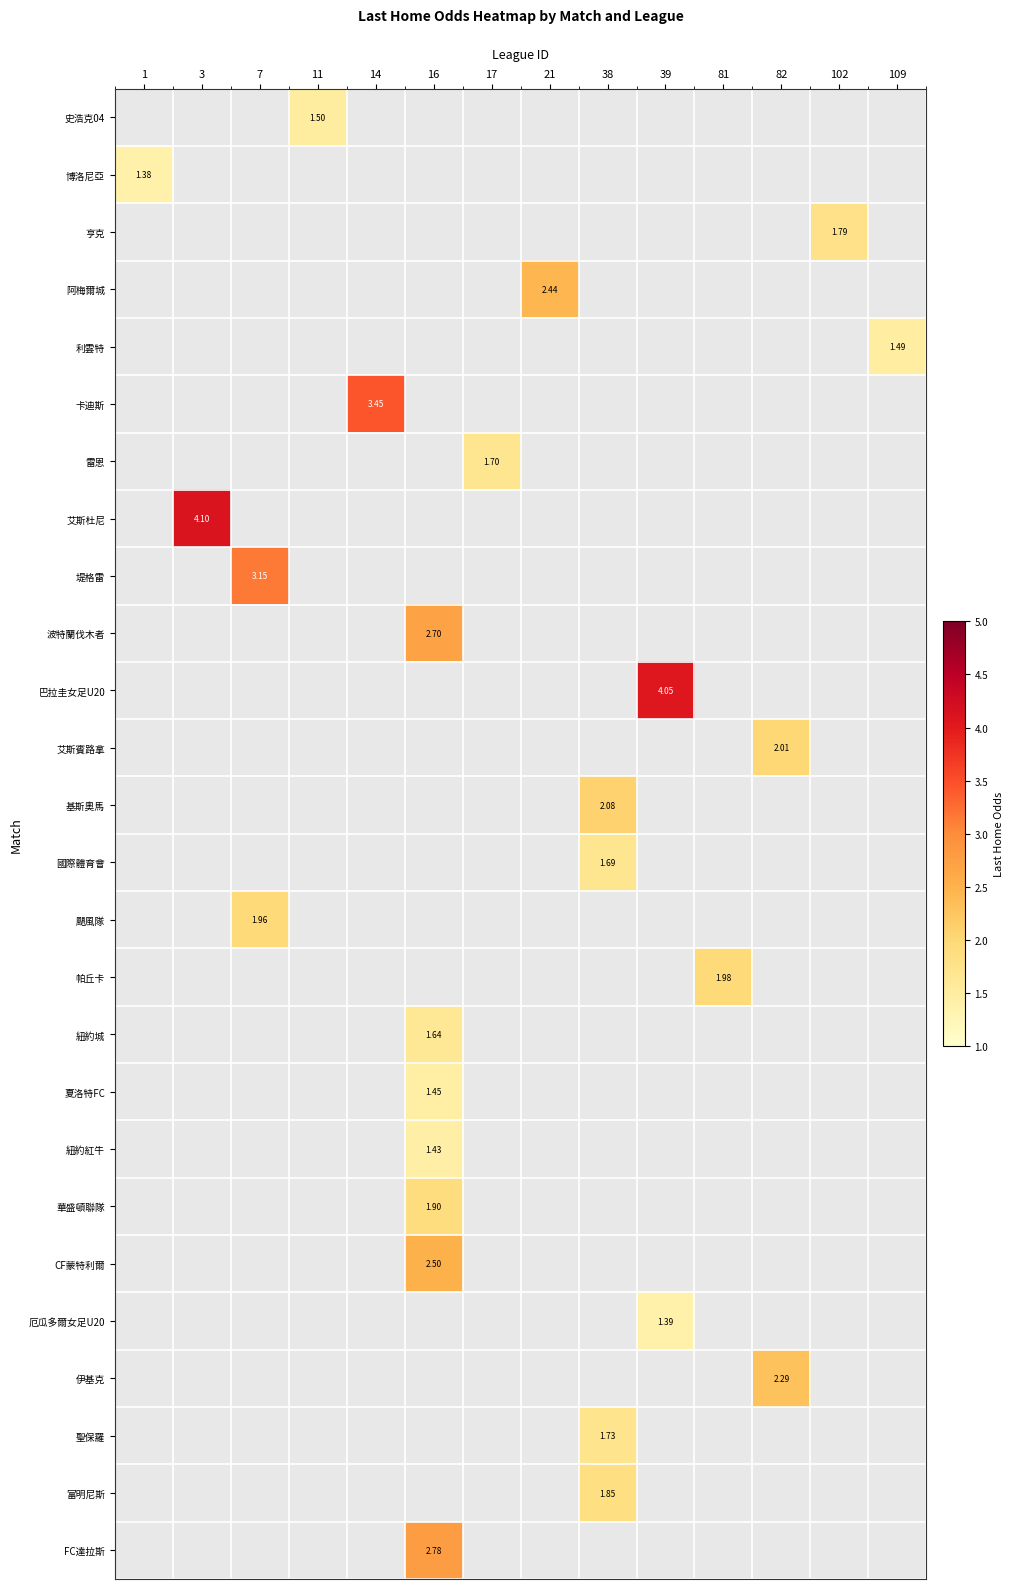

What is the maximum value shown in the chart?

4.1